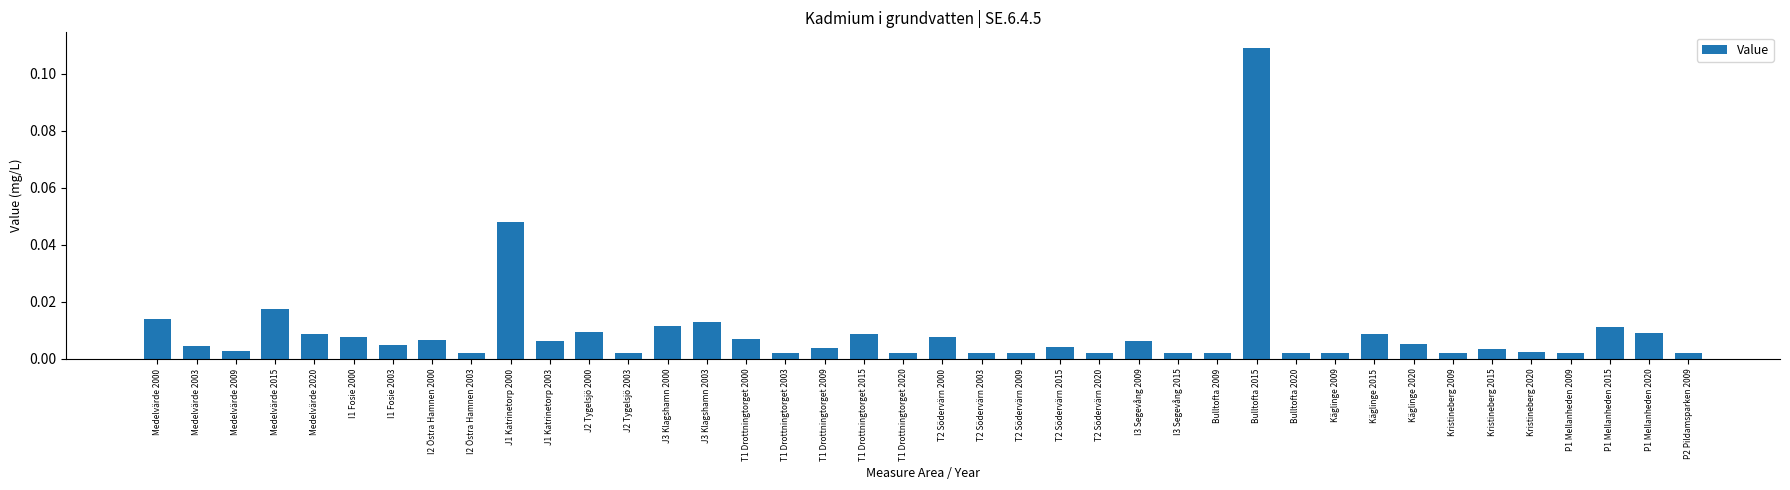

Which label corresponds to the largest value in the chart?

Bulltofta 2015